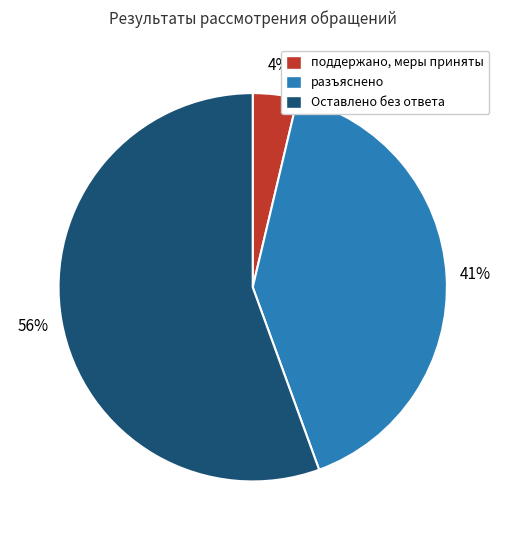

Is the sum of поддержано, меры приняты and разъяснено greater than half?

No